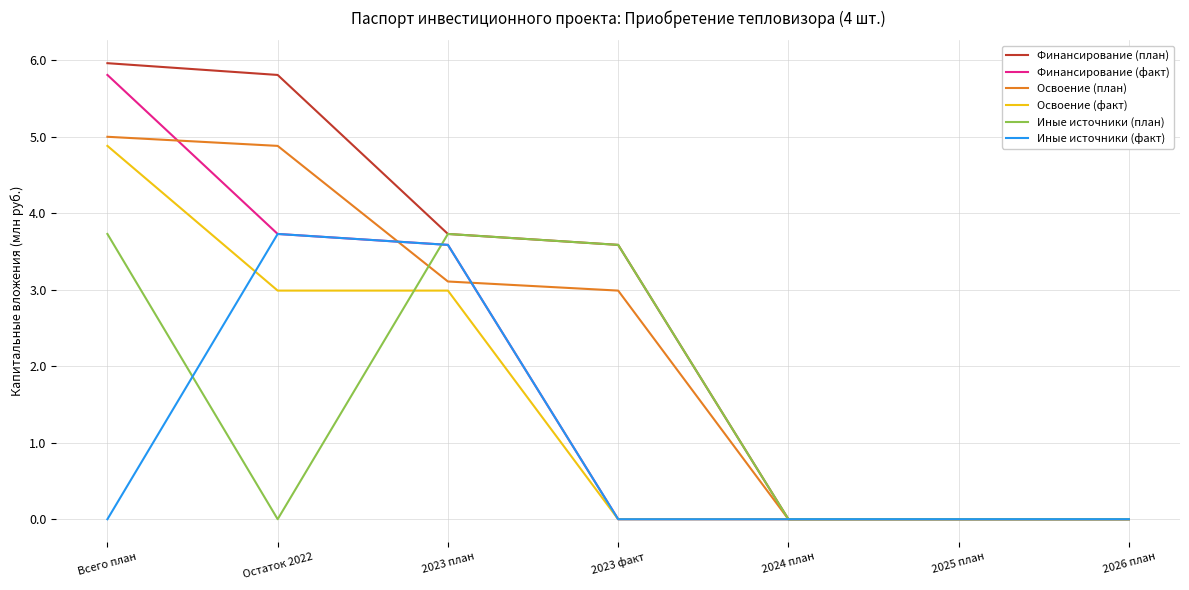

The Иные источники (план) series shows 3.7 at 2023 план. True or false?

True